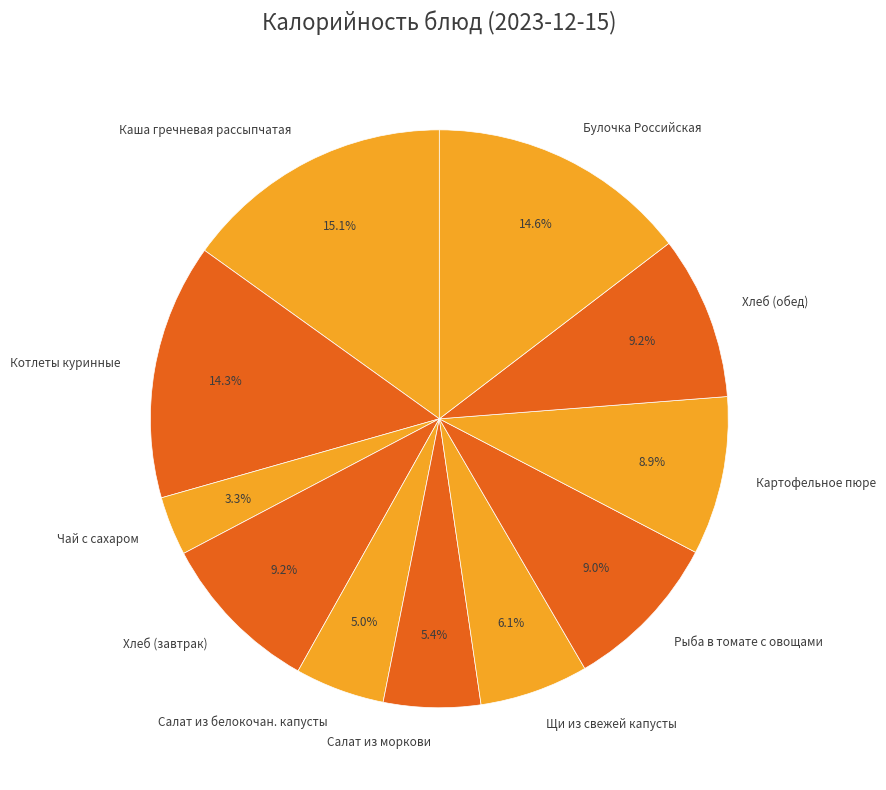

Does any single category account for the majority?

No